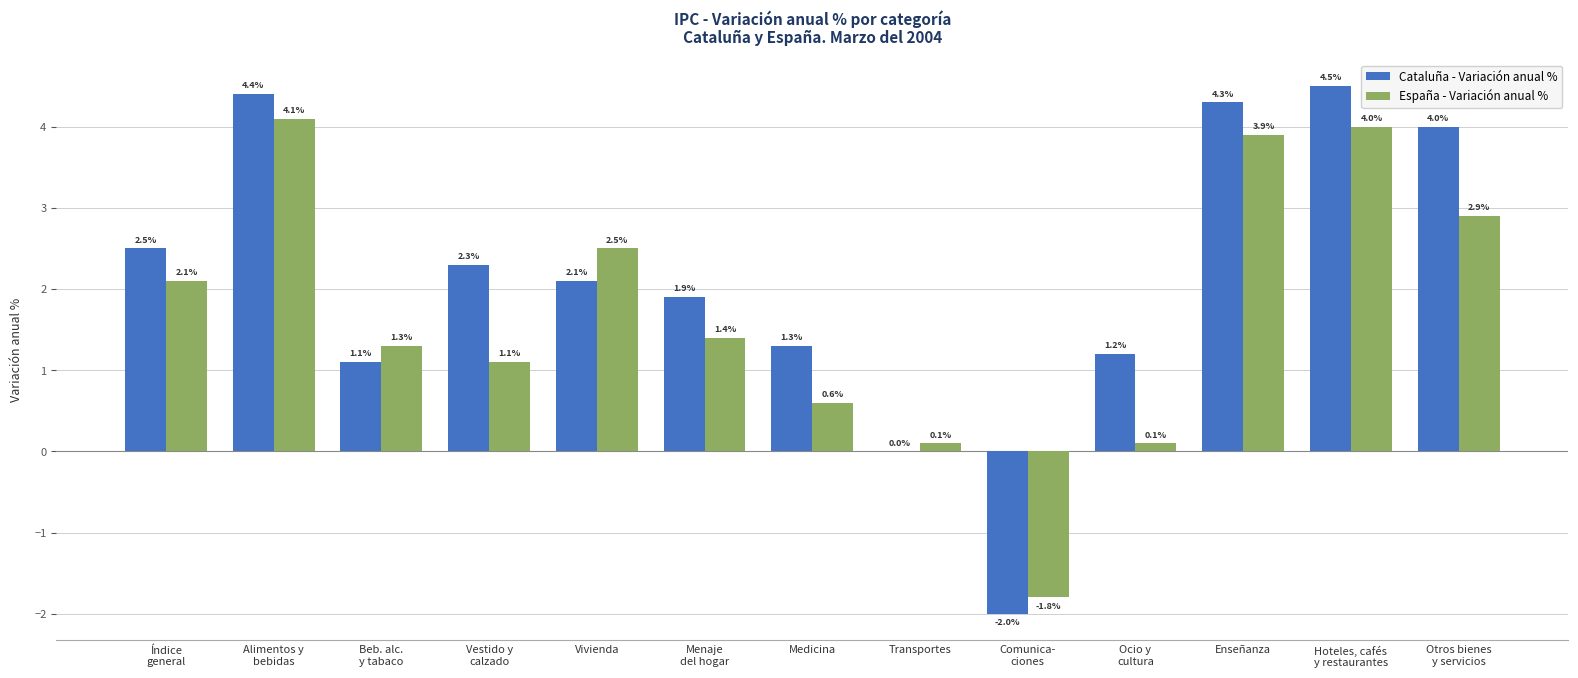

What is the sum of the Cataluña - Variación anual % values at Ocio y
cultura and Menaje
del hogar?

3.1